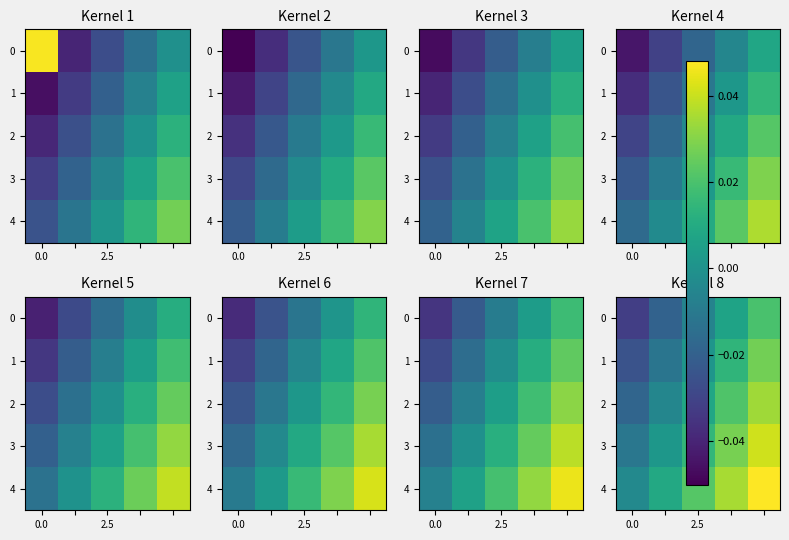

Which series has the largest total across all categories?

4